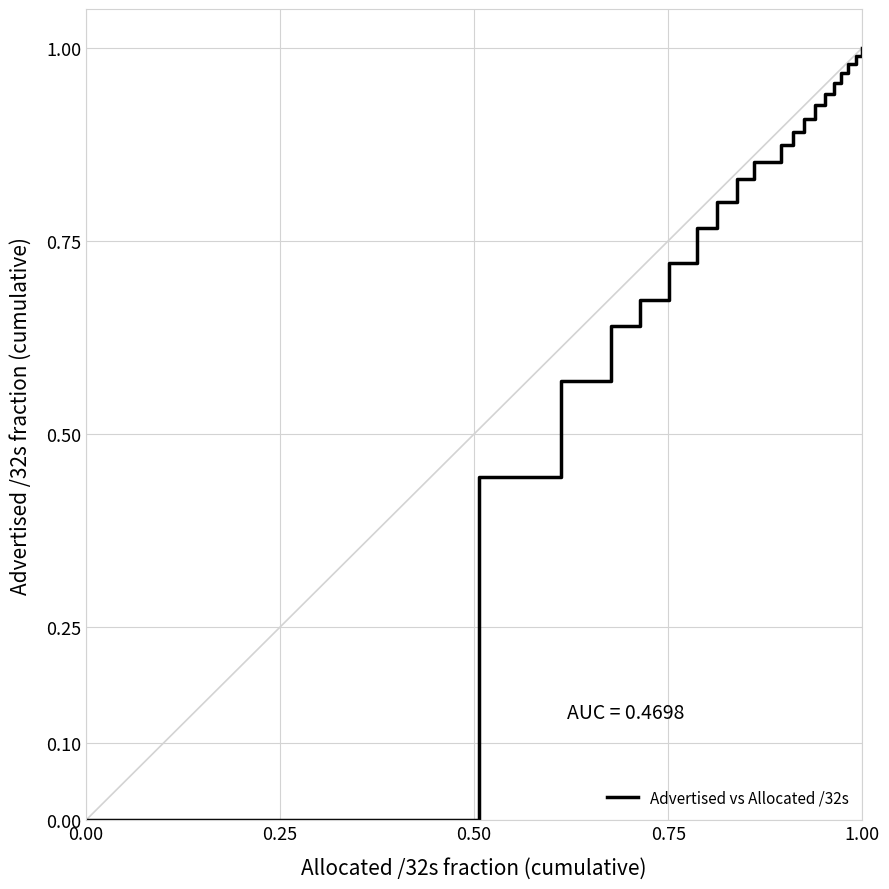

How many series are shown in this chart?

1